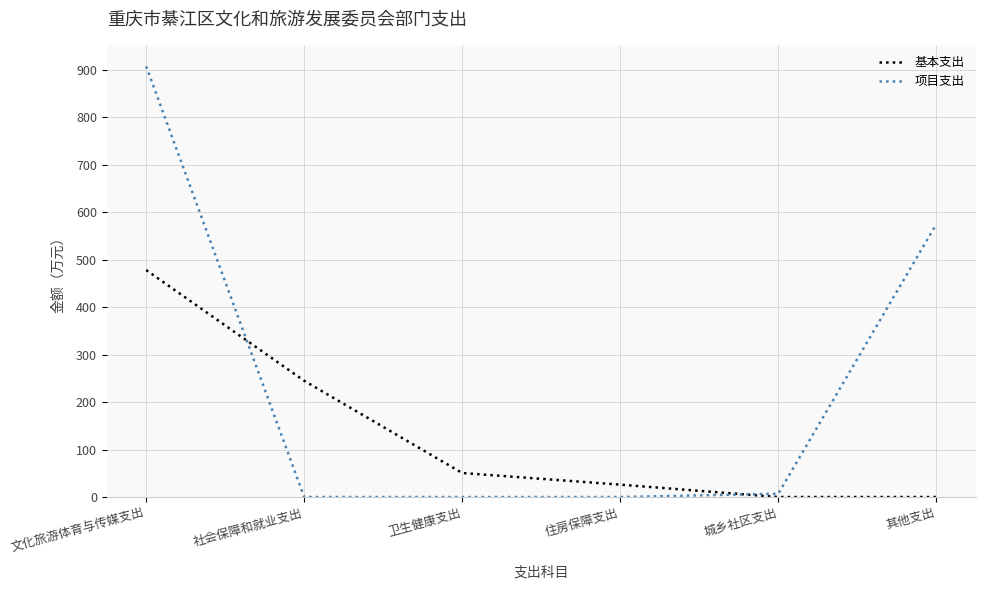

Which series has the widest spread of values?

项目支出